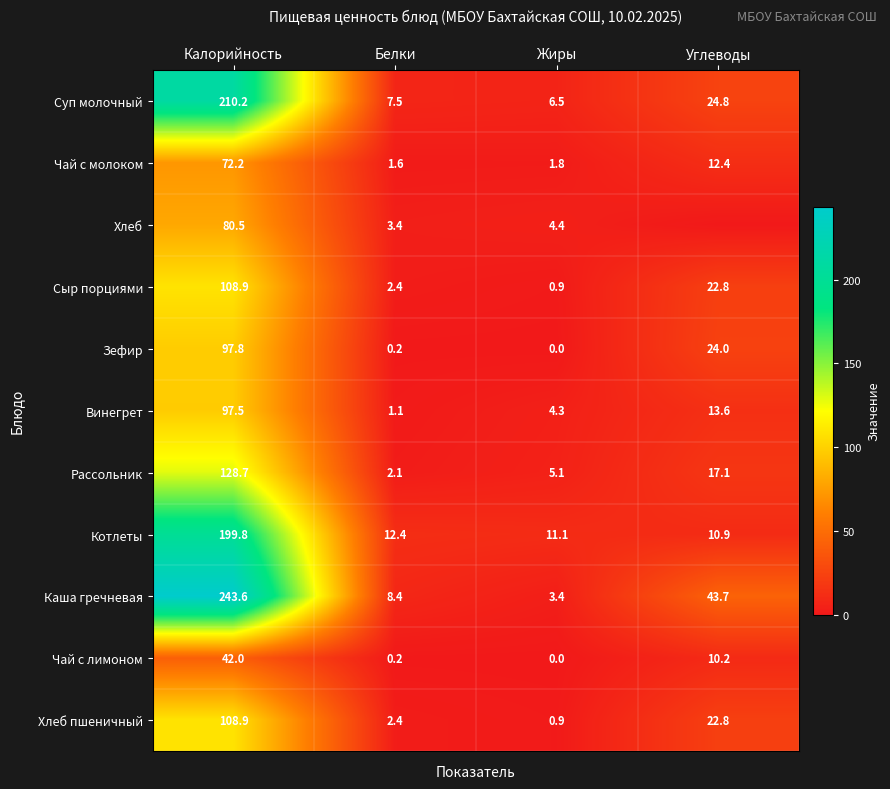

The value of Каша гречневая at Жиры is 3.4. True or false?

True